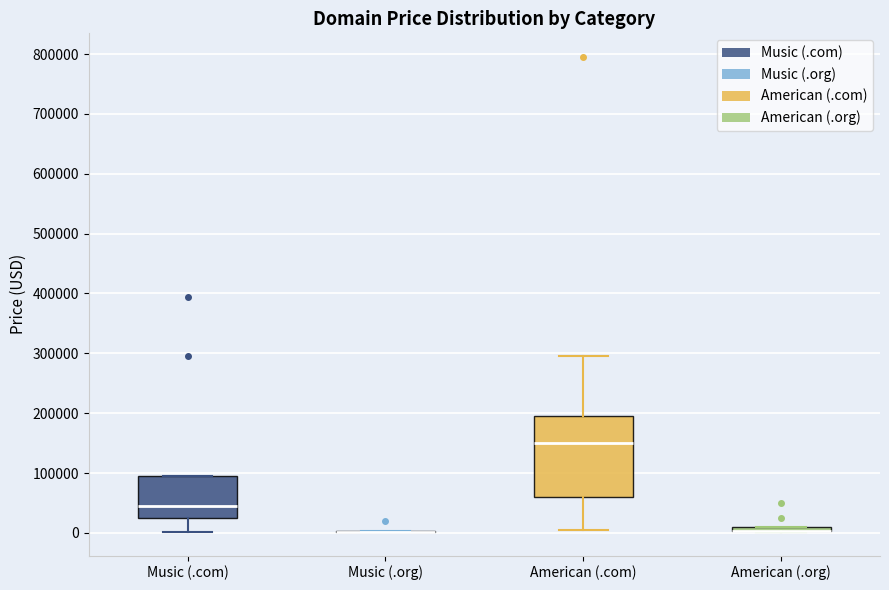

Comparing the boxes themselves (not the whiskers), which one is the tallest?

American (.com)